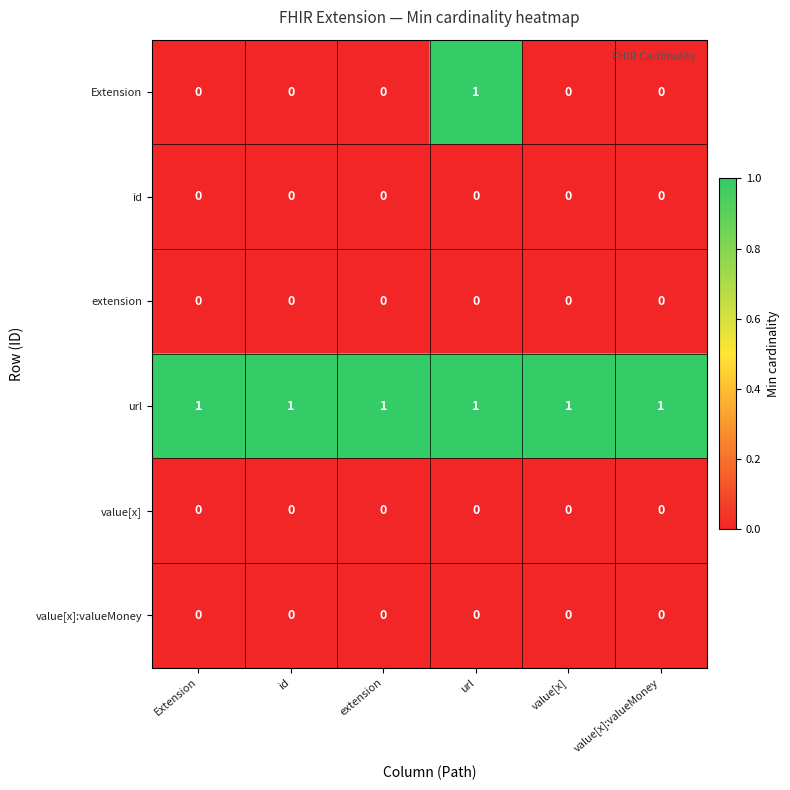

Which series has the largest range (max minus min)?

Extension